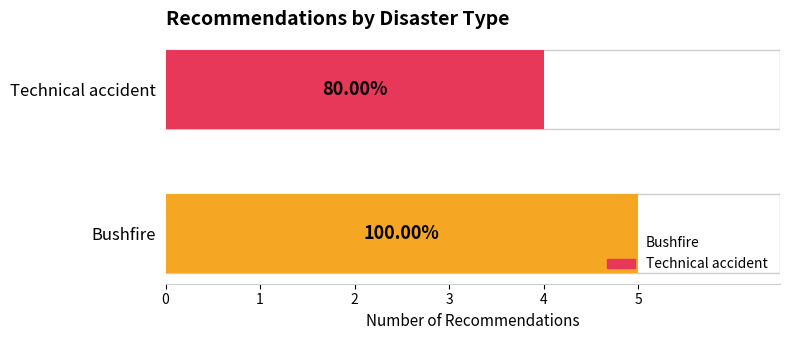

What is the minimum value shown in the chart?

4